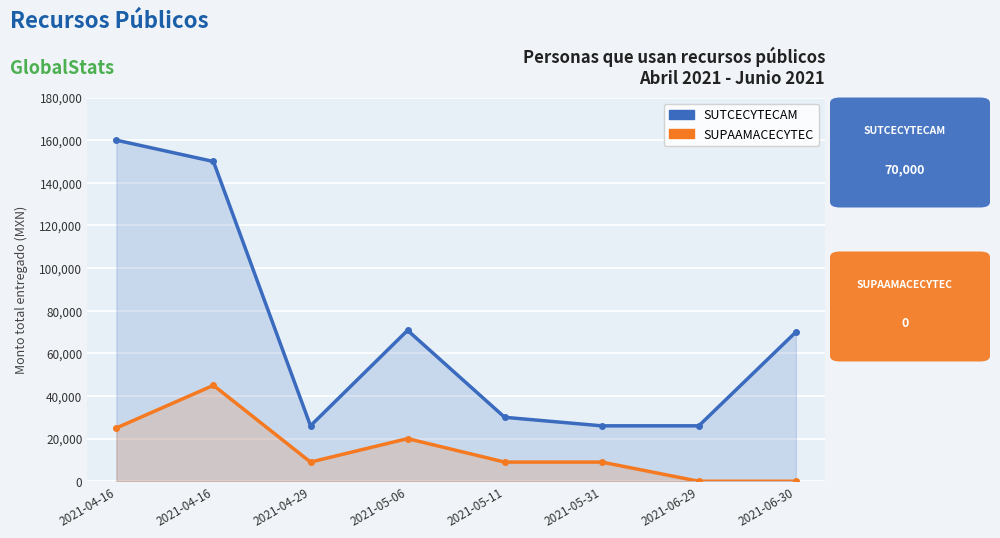

Reading right to left, extract all data points from this chart.

SUTCECYTECAM: 2021-06-30=70000	2021-06-29=26000	2021-05-31=26000	2021-05-11=30000	2021-05-06=70800	2021-04-29=26000	2021-04-16=150000	2021-04-16=160000
SUPAAMACECYTEC: 2021-06-30=0	2021-06-29=0	2021-05-31=9000	2021-05-11=9000	2021-05-06=20000	2021-04-29=9000	2021-04-16=45000	2021-04-16=25000